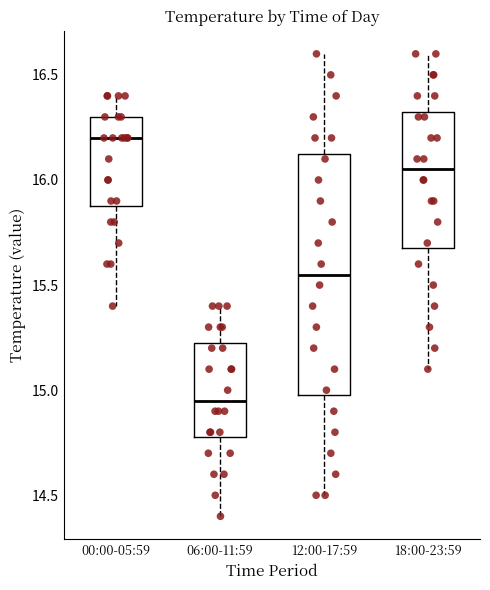

Reading left to right, transcribe this box plot: for each box, give where its median line is, the range the box spans, and where its two whiskers end, as read against the y-axis. The values are not printed on the chart, so give them approximately, as read against the axis.

00:00-05:59: median 16.20, box 15.90 to 16.30, whiskers 15.40 to 16.40
06:00-11:59: median 14.95, box 14.80 to 15.25, whiskers 14.40 to 15.40
12:00-17:59: median 15.55, box 15.00 to 16.15, whiskers 14.50 to 16.60
18:00-23:59: median 16.05, box 15.70 to 16.35, whiskers 15.10 to 16.60